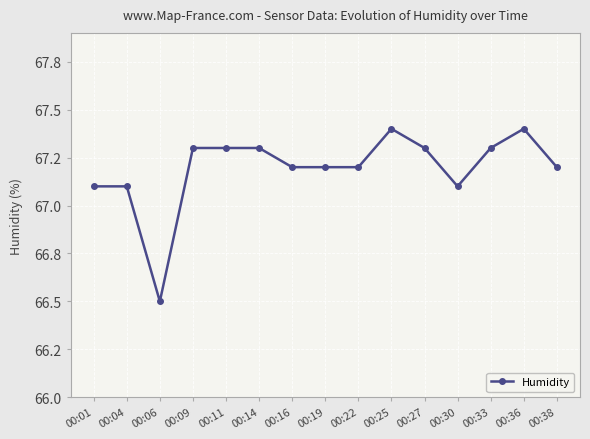

At which label does the data first exceed 67?

00:01